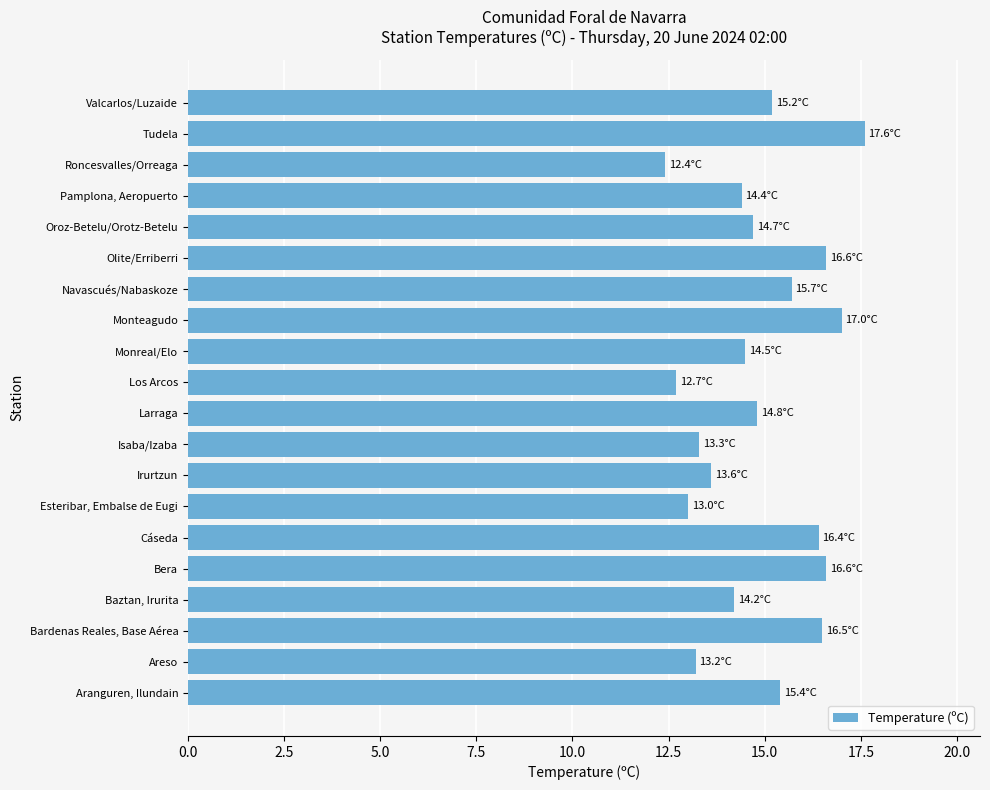

How many categories are shown in the chart?

20